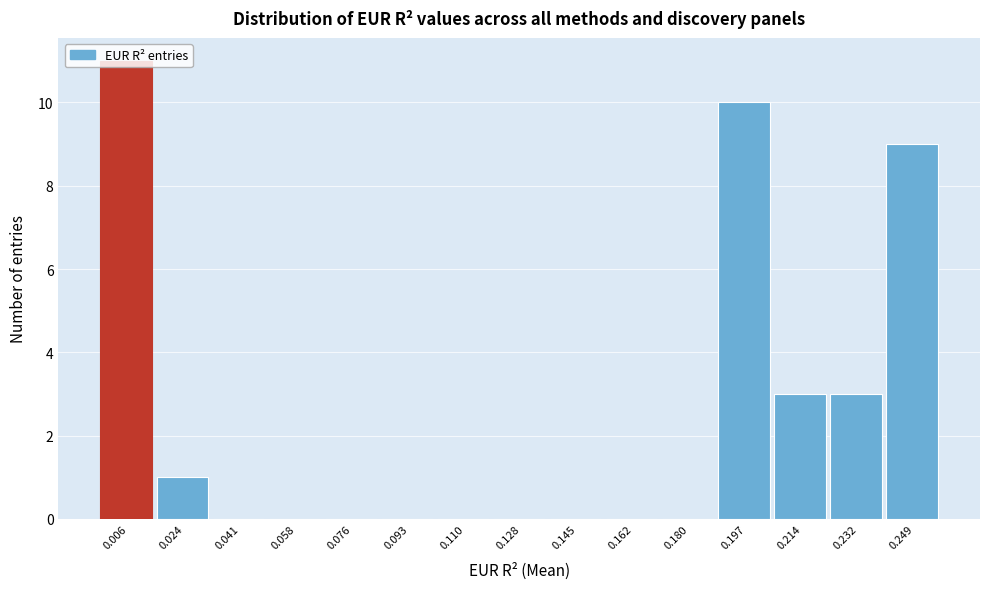

What is the sum of the values at 0.128 and 0.197?

10